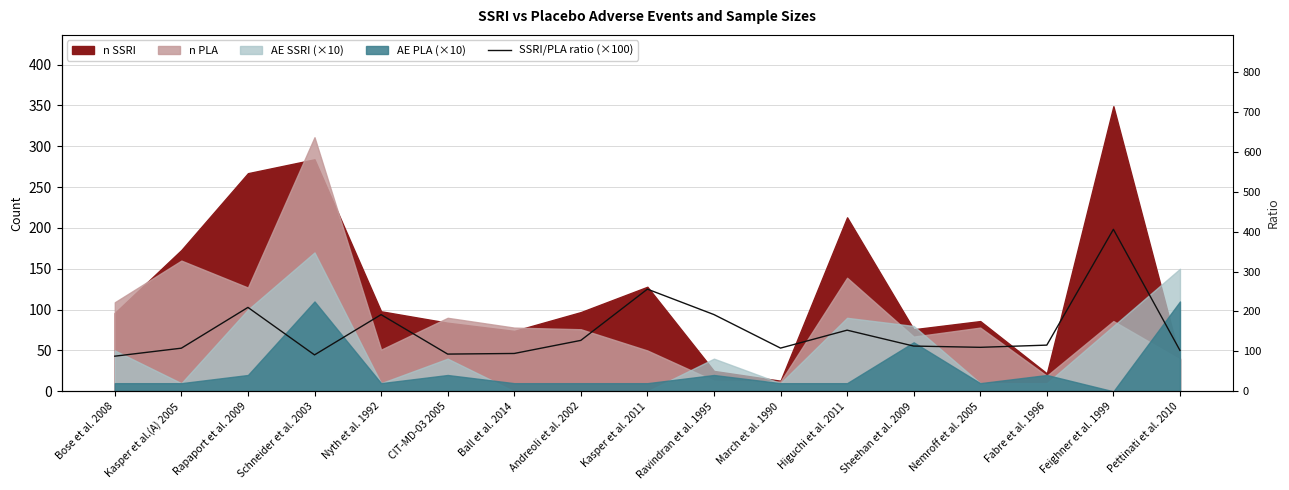

Which label corresponds to the largest value in the chart?

Feighner et al. 1999